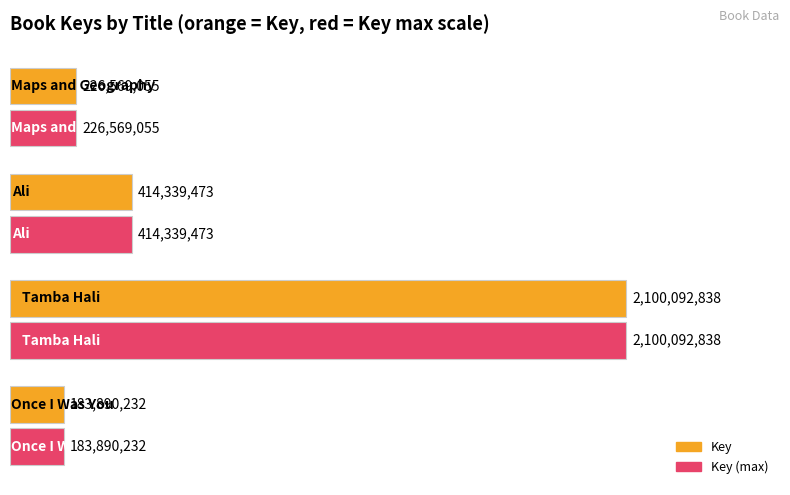

Reading left to right, extract all data points from this chart.

183890232	2100092838	414339473	226569055